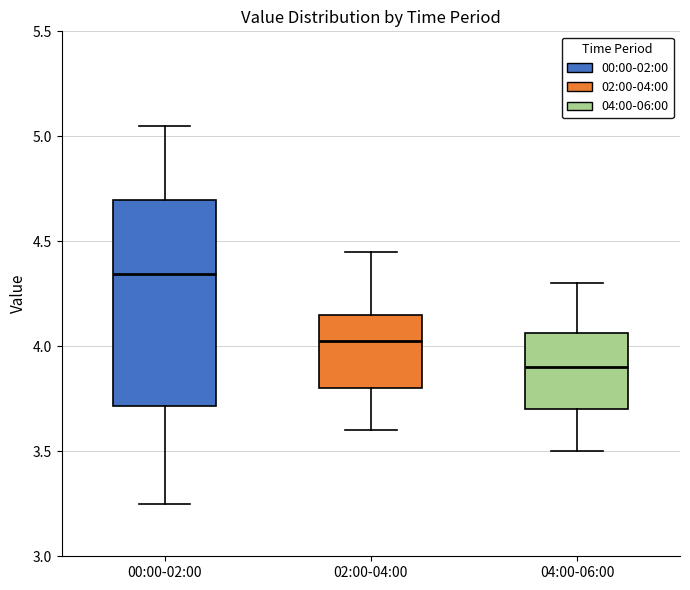

Comparing the boxes themselves (not the whiskers), which one is the tallest?

00:00-02:00